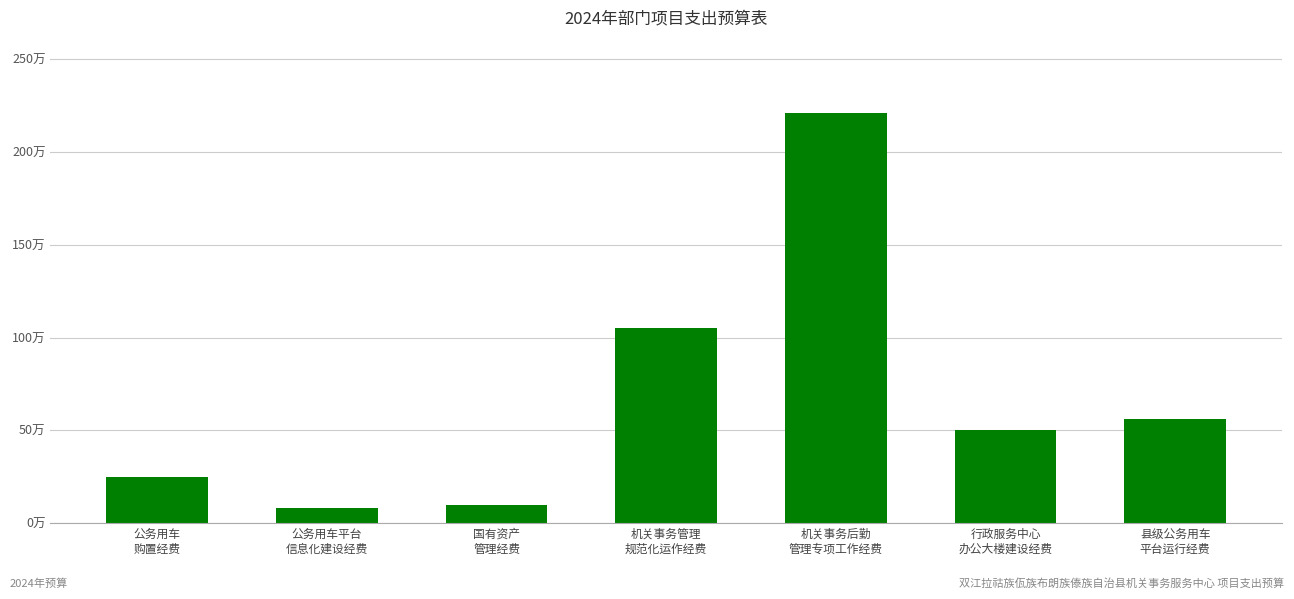

Where does the data first go above 500000?

机关事务管理
规范化运作经费